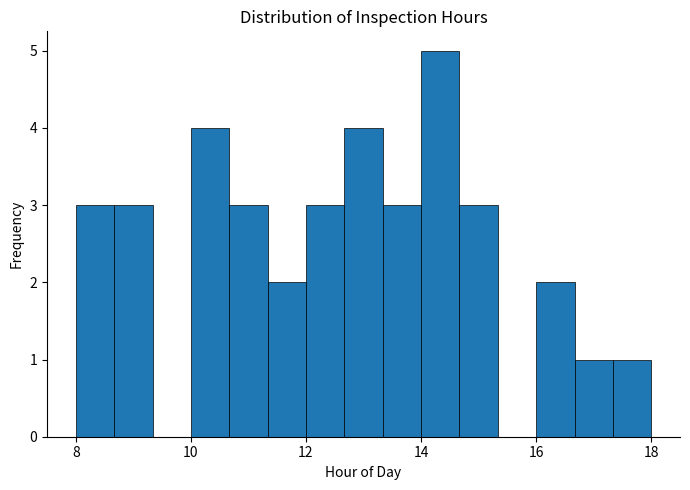

Read against the x-axis, roughly where is the centre of the tallest bar?

14.4